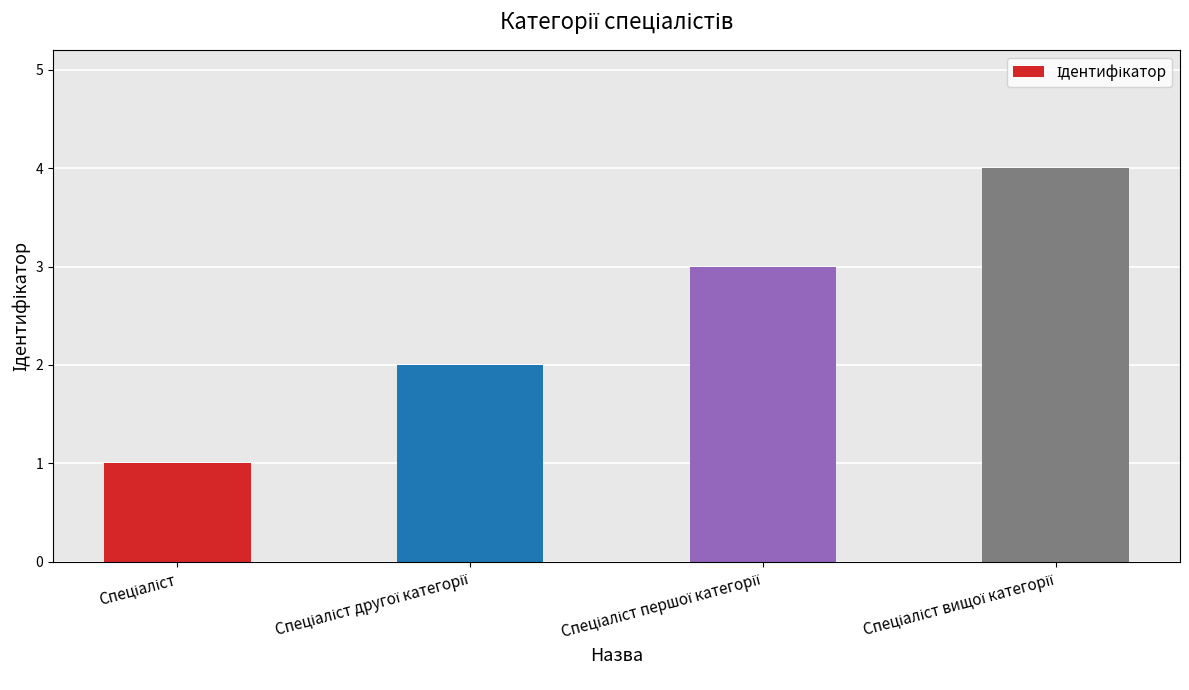

What is the sum of all values?

10